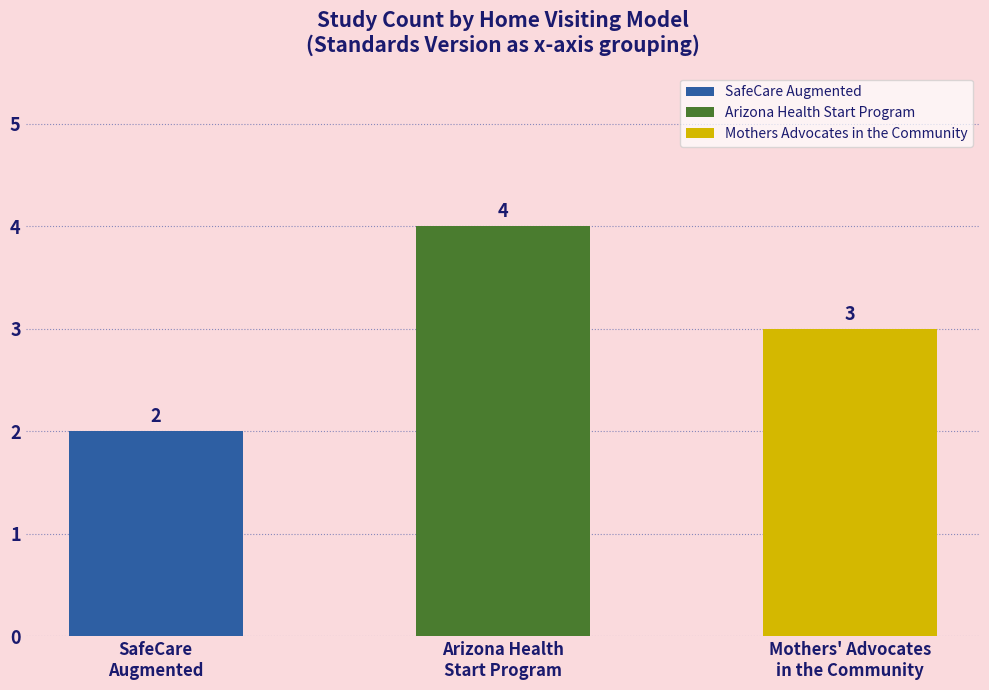

What is the label of the 1st bar from the right?

Mothers' Advocates
in the Community